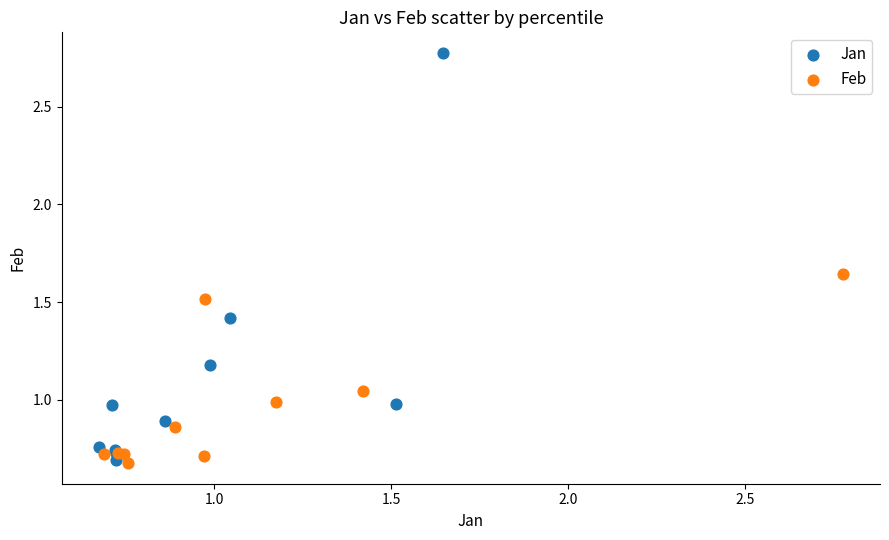

Which series has the widest spread of Y values?

Jan